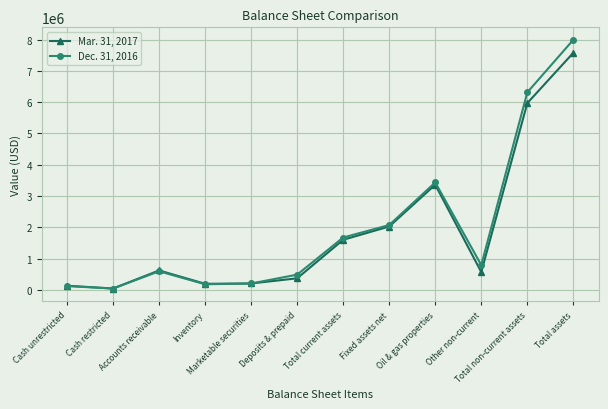

What is the average value of the Dec. 31, 2016 series?

1997084